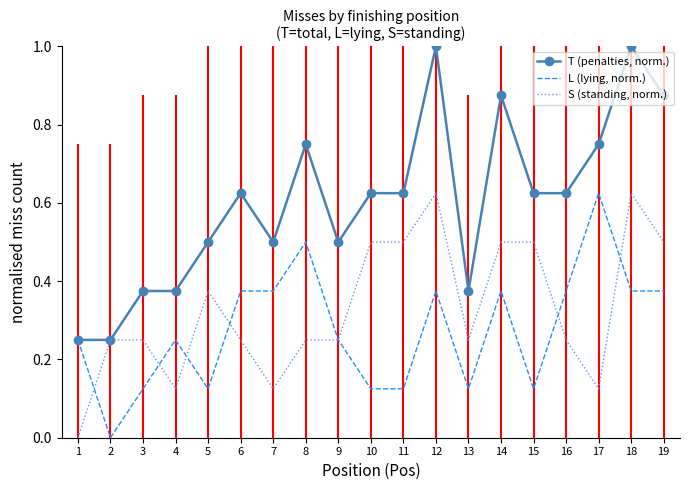

At 17, list the series in order from largest to smallest.

T (penalties, norm.), L (lying, norm.), S (standing, norm.)